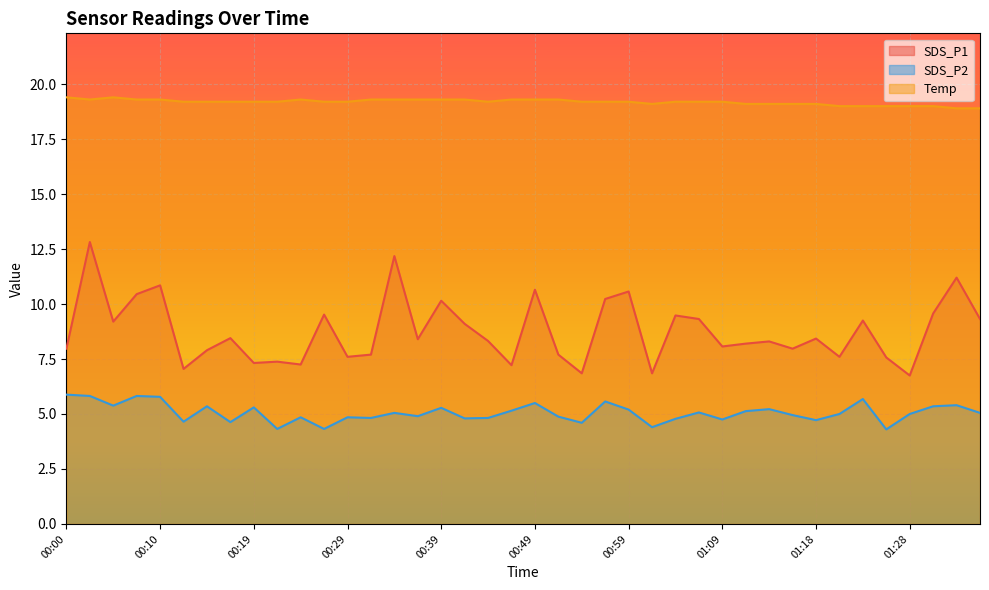

Rank the series at 01:09 from lowest to highest value.

SDS_P2, SDS_P1, Temp